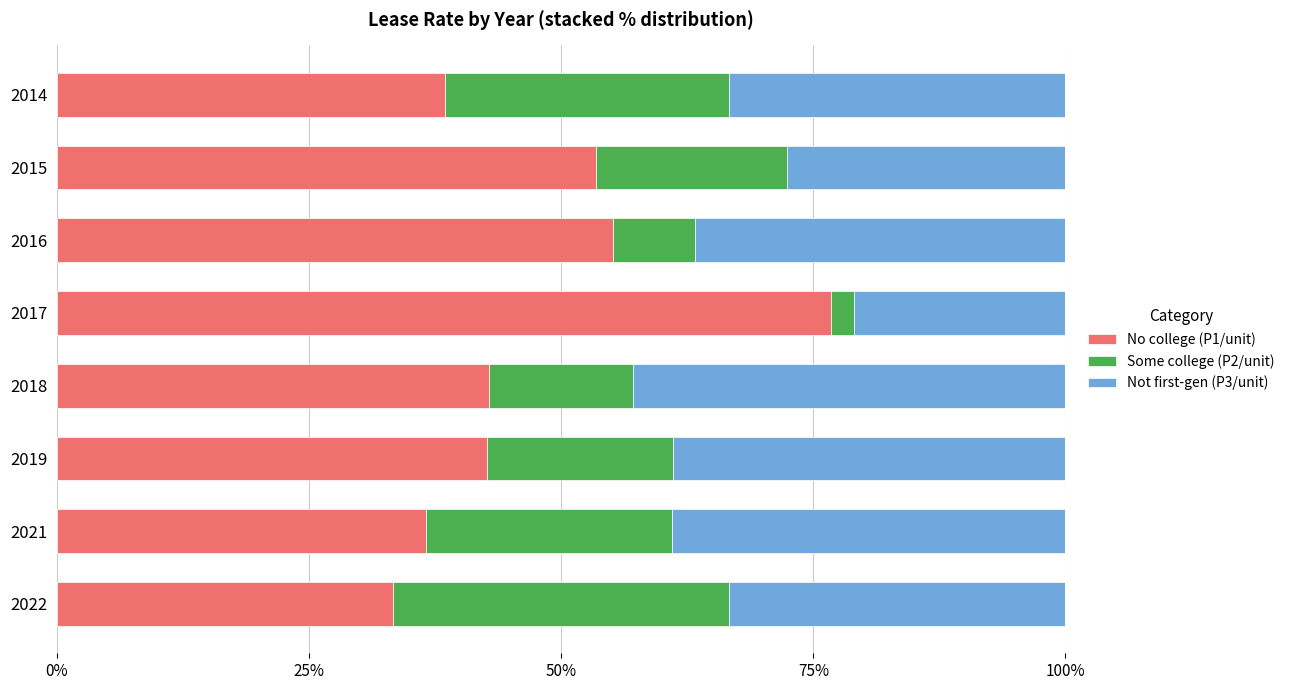

At how many categories does at least one series exceed 0?

8